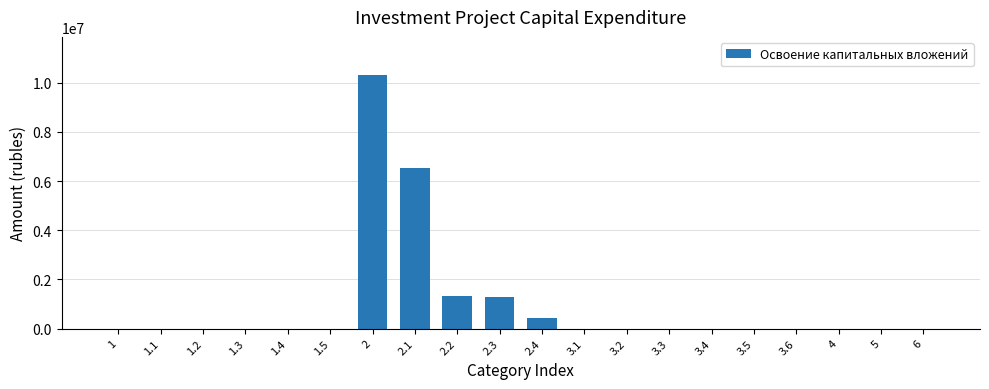

What is the maximum value shown in the chart?

10319000